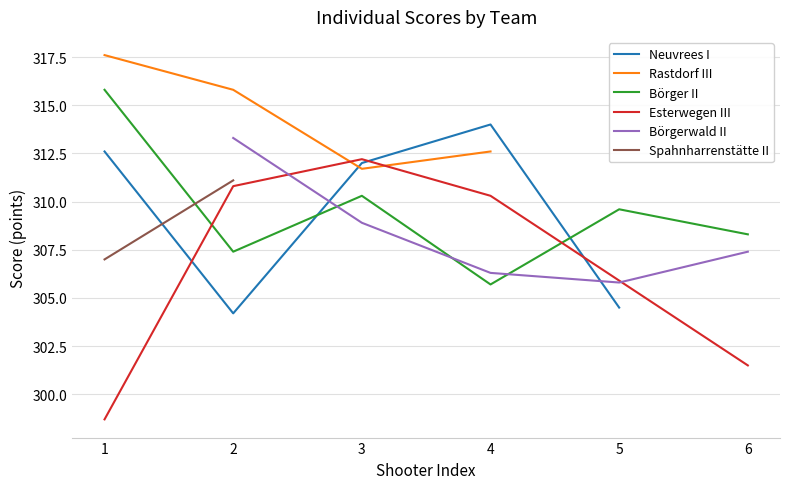

At which label does Spahnharrenstätte II reach its peak?

2